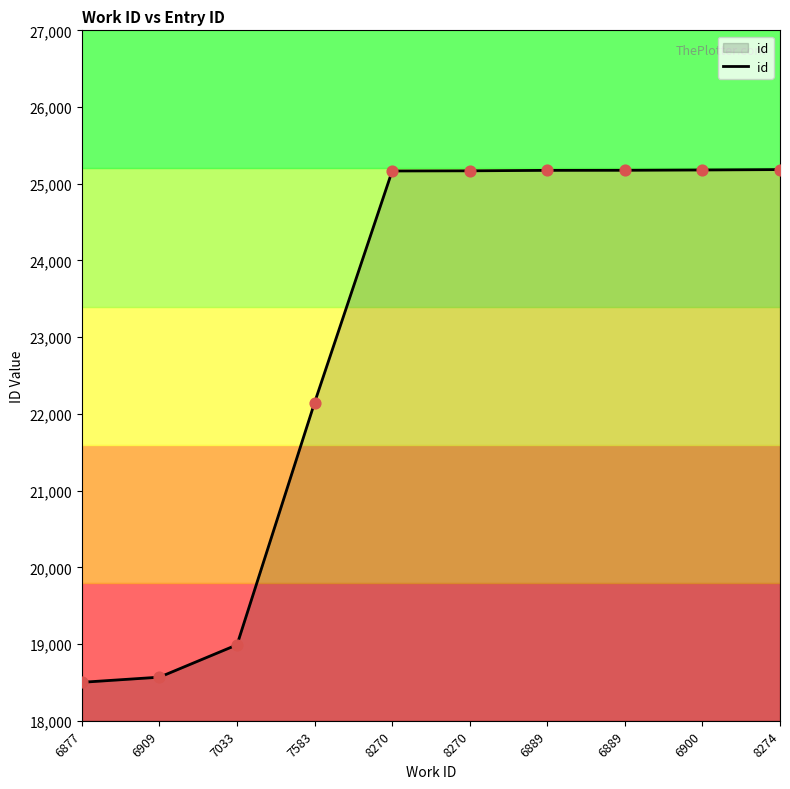

Which has a higher value, 6909 or 8270?

8270